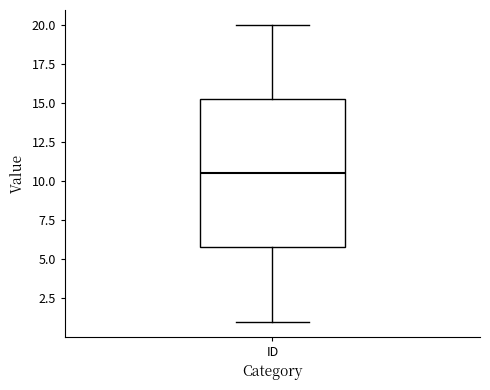

Transcribe this box plot: give where the median line is, the range the box spans, and where the two whiskers end, as read against the y-axis. The values are not printed on the chart, so give them approximately, as read against the axis.

median 10.5, box 6.0 to 15.5, whiskers 1.0 to 20.0